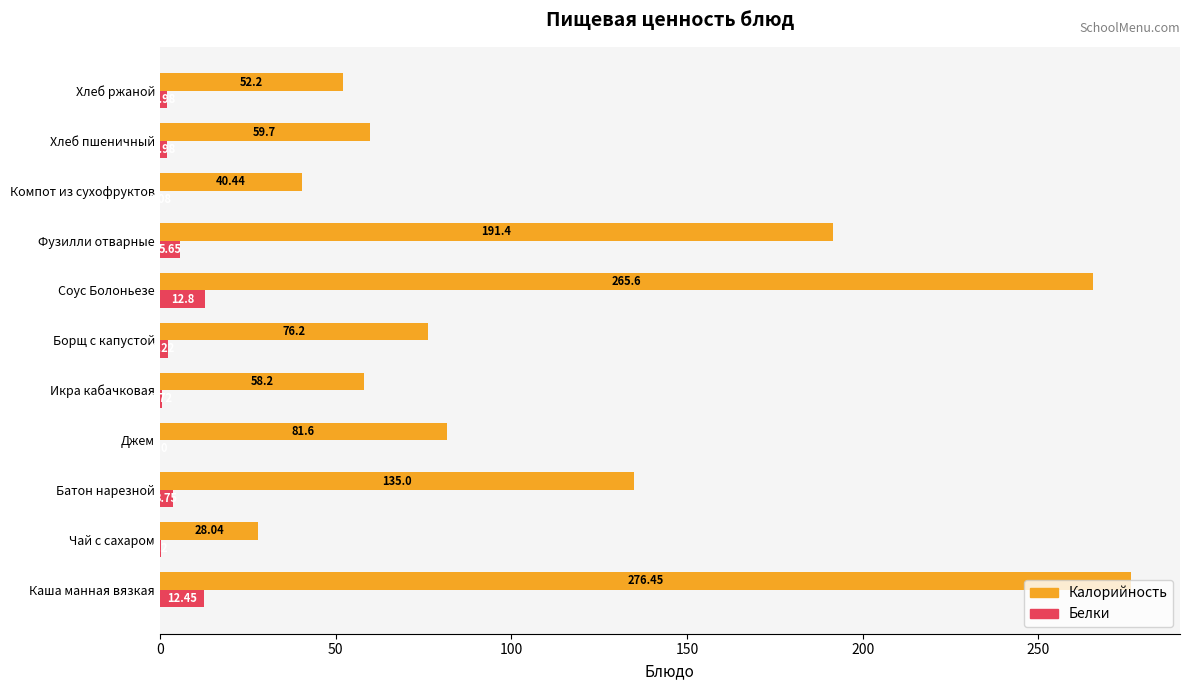

Where is Калорийность nearest to the value 152?

Батон нарезной